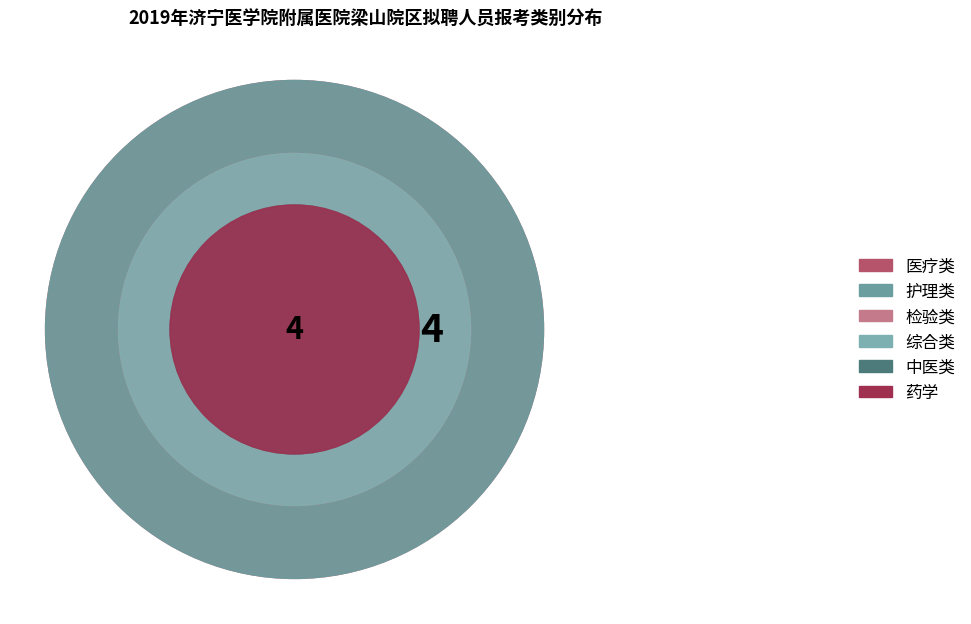

How many segments does this pie chart have?

6